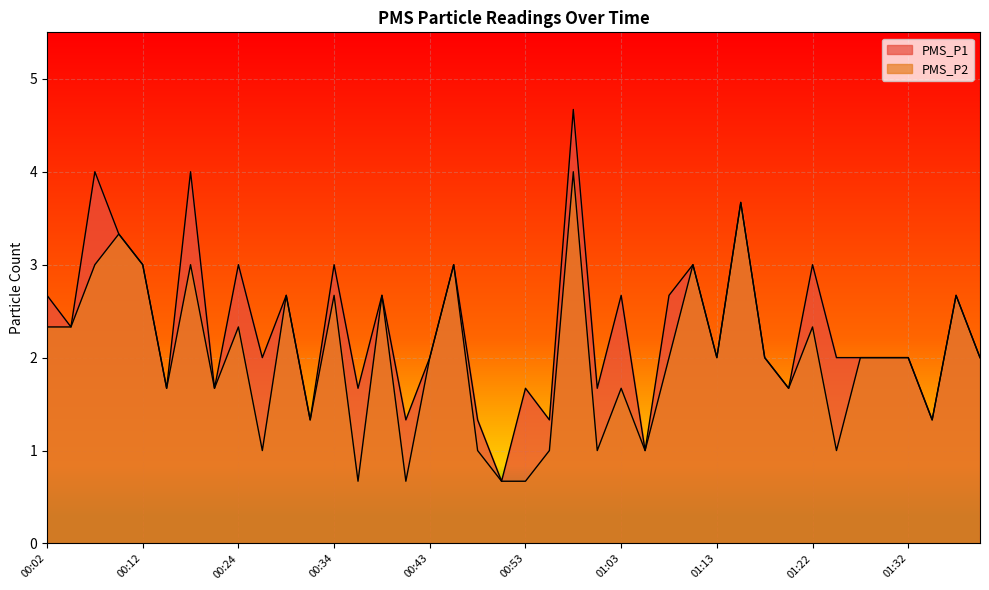

Reading left to right, transcribe all the data shown in this chart.

PMS_P1: 00:02=2.7	00:04=2.3	00:07=4.0	00:09=3.3	00:12=3.0	00:17=1.7	00:19=4.0	00:22=1.7	00:24=3.0	00:26=2.0	00:29=2.7	00:31=1.3	00:34=3.0	00:36=1.7	00:39=2.7	00:41=1.3	00:43=2.0	00:46=3.0	00:48=1.3	00:51=0.7	00:53=1.7	00:56=1.3	00:58=4.7	01:00=1.7	01:03=2.7	01:05=1.0	01:08=2.7	01:10=3.0	01:13=2.0	01:15=3.7	01:18=2.0	01:20=1.7	01:22=3.0	01:25=2.0	01:27=2.0	01:30=2.0	01:32=2.0	01:35=1.3	01:37=2.7	01:40=2.0
PMS_P2: 00:02=2.3	00:04=2.3	00:07=3.0	00:09=3.3	00:12=3.0	00:17=1.7	00:19=3.0	00:22=1.7	00:24=2.3	00:26=1.0	00:29=2.7	00:31=1.3	00:34=2.7	00:36=0.7	00:39=2.7	00:41=0.7	00:43=2.0	00:46=3.0	00:48=1.0	00:51=0.7	00:53=0.7	00:56=1.0	00:58=4.0	01:00=1.0	01:03=1.7	01:05=1.0	01:08=2.0	01:10=3.0	01:13=2.0	01:15=3.7	01:18=2.0	01:20=1.7	01:22=2.3	01:25=1.0	01:27=2.0	01:30=2.0	01:32=2.0	01:35=1.3	01:37=2.7	01:40=2.0